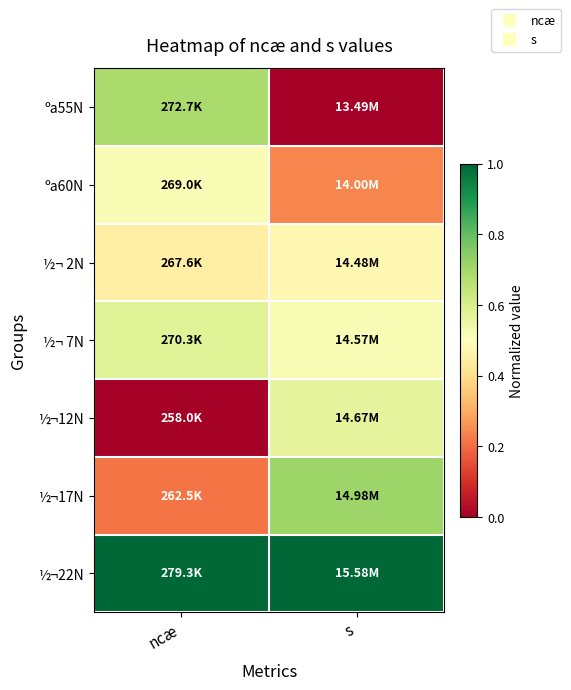

How many distinct data groups are displayed?

7